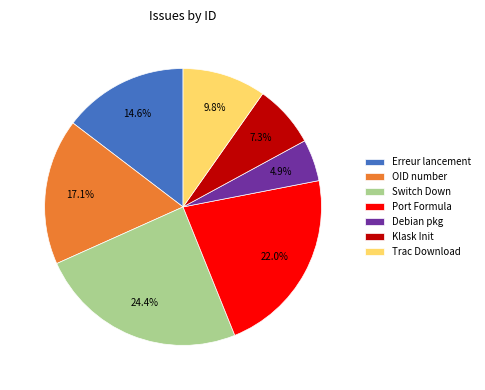

Is the sum of OID number and Debian pkg greater than half?

No